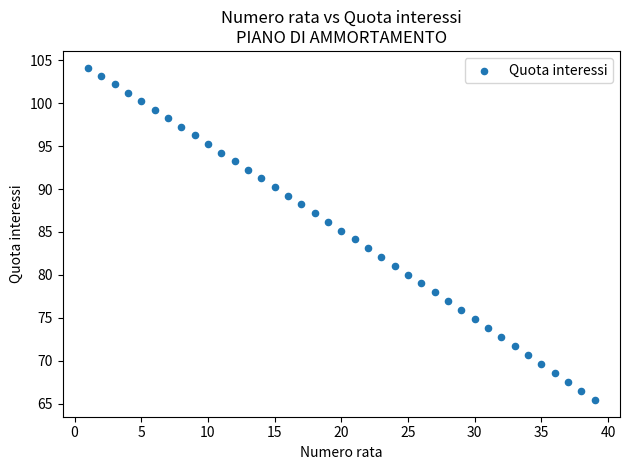

What is the range of X values (max minus min)?

38.0